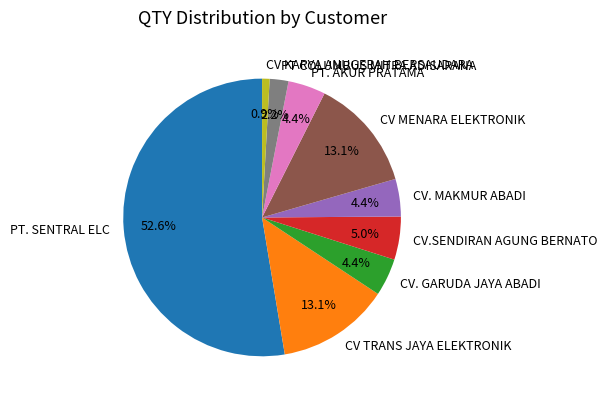

Approximately how many times larger is the value at CV MENARA ELEKTRONIK compared to CV. GARUDA JAYA ABADI?

3.0